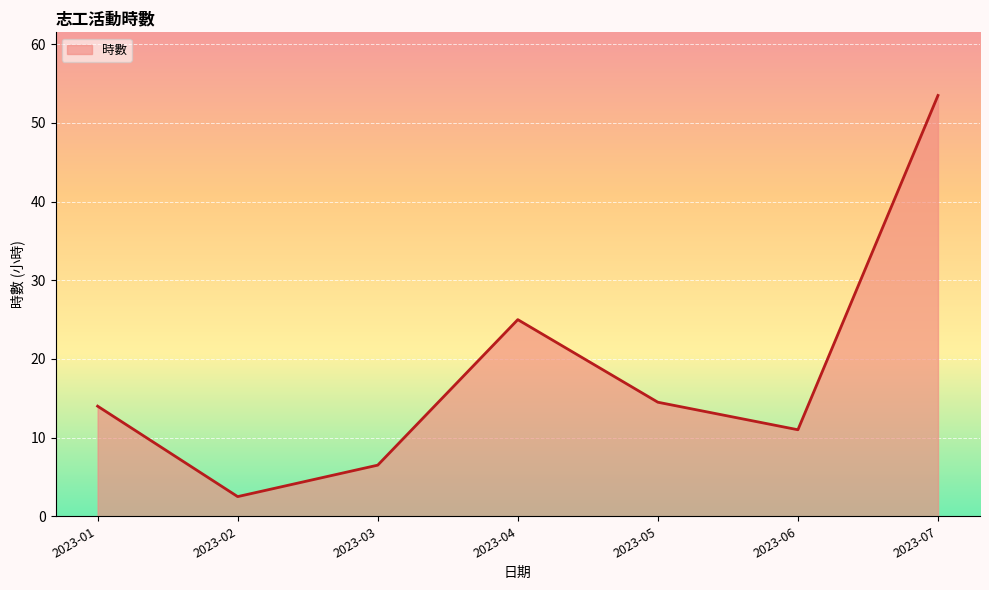

True or false: the data shows 4.4 at 2023-02.

False